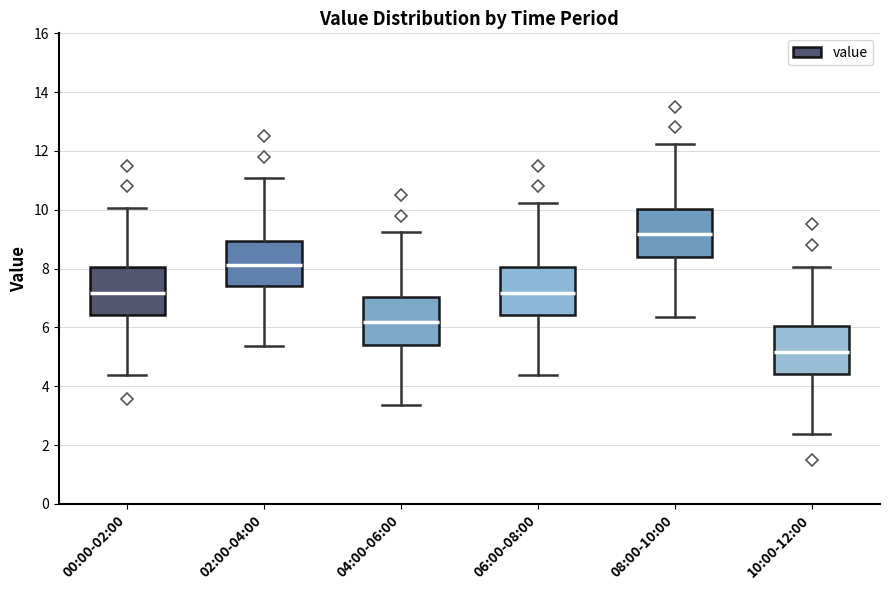

Which box has the lowest median line?

10:00-12:00